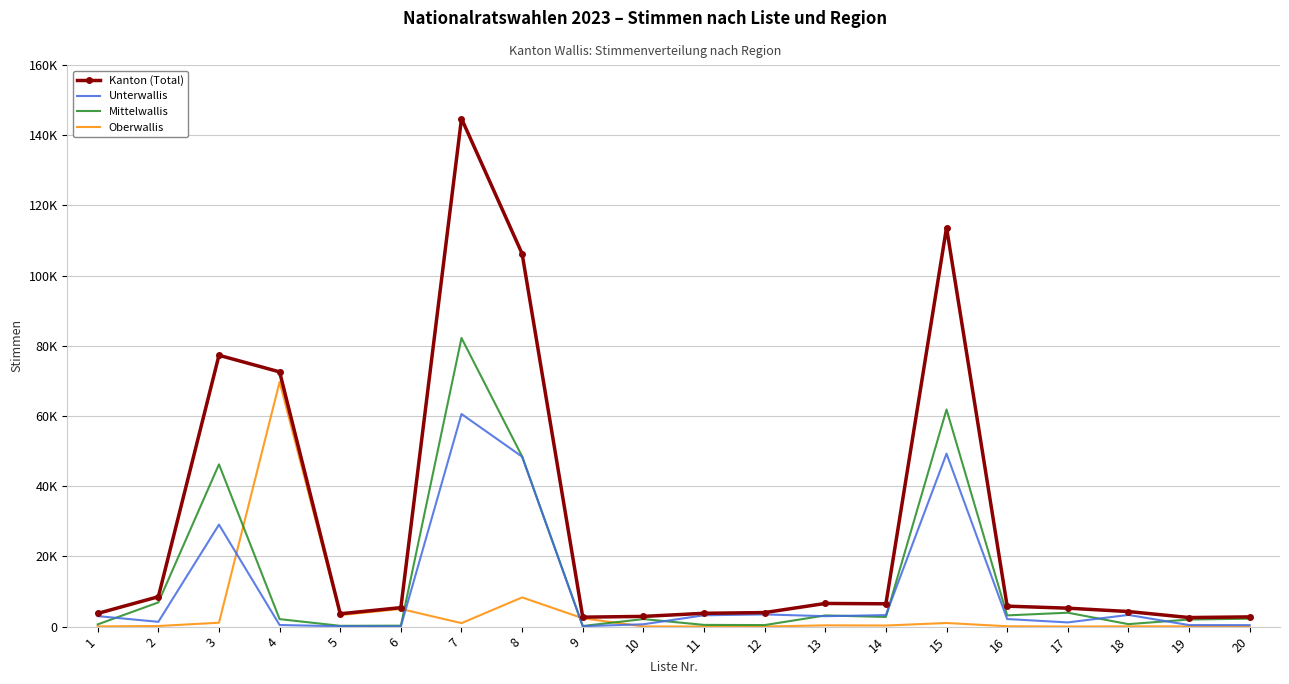

Is it true that Unterwallis equals 742 at 2?

False